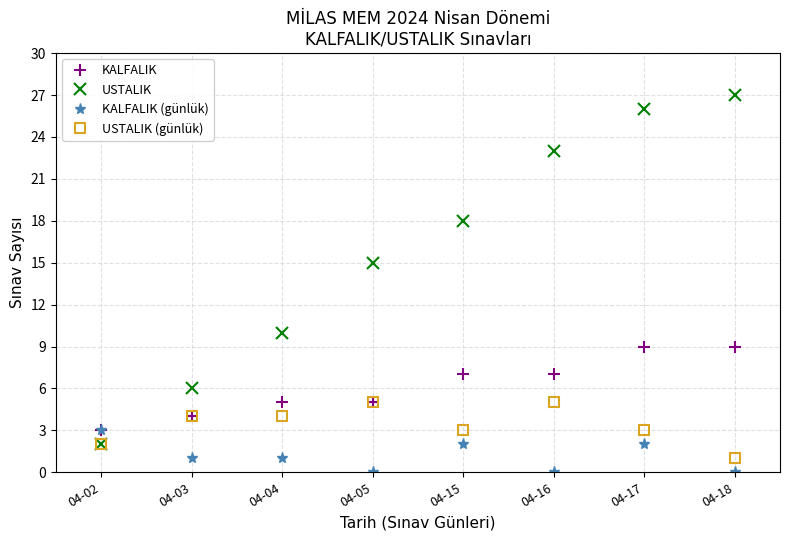

Rank the series by their average value, from highest to lowest.

USTALIK, KALFALIK, USTALIK (günlük), KALFALIK (günlük)